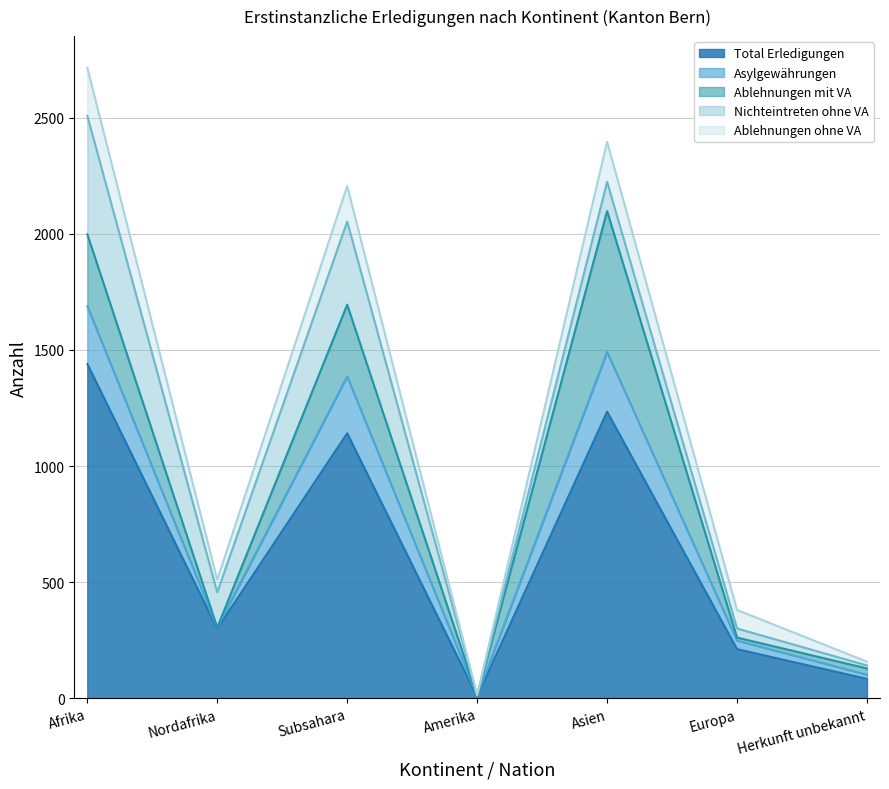

Which category has the highest value across all series?

Afrika